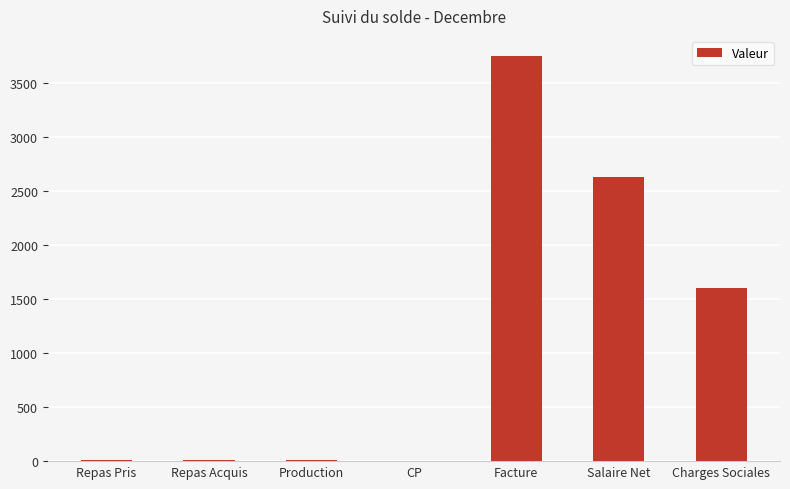

Where is the data nearest to the value 1876?

Charges Sociales